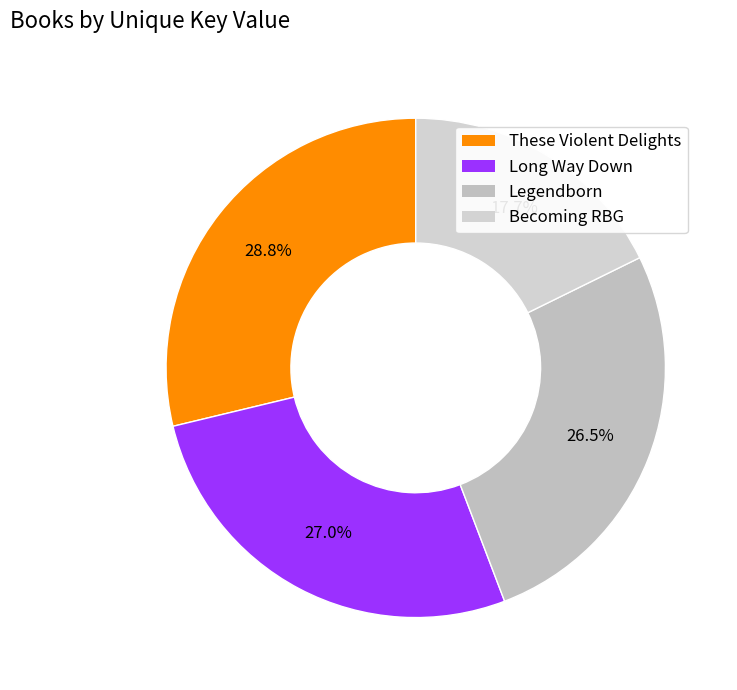

How many segments does this pie chart have?

4